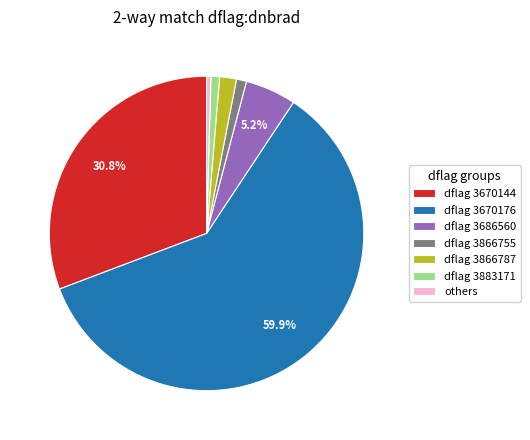

Between dflag 3670176 and dflag 3866787, which is larger?

dflag 3670176